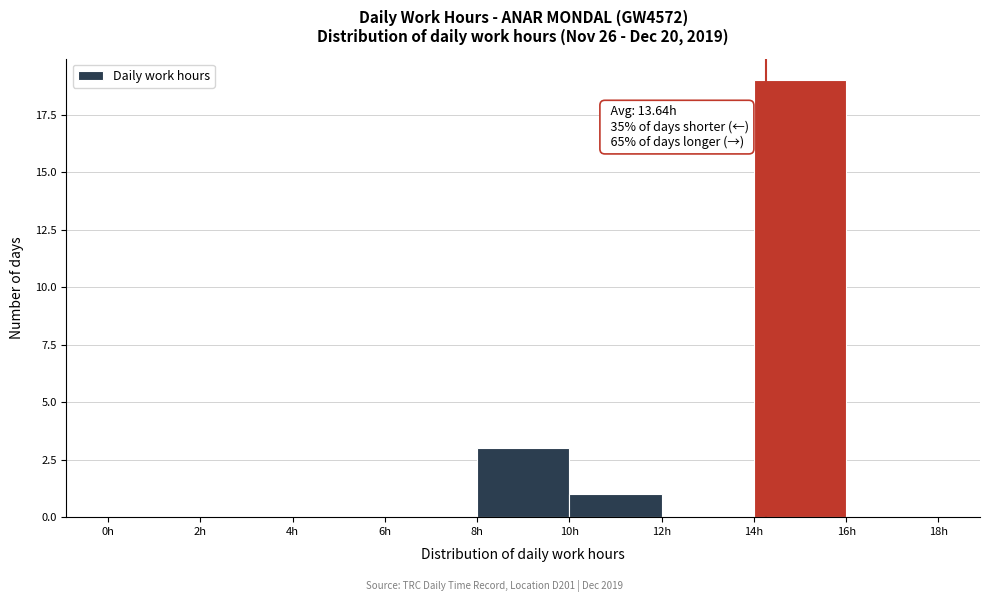

Over which range of the x-axis is the bar tallest?

14 to 16